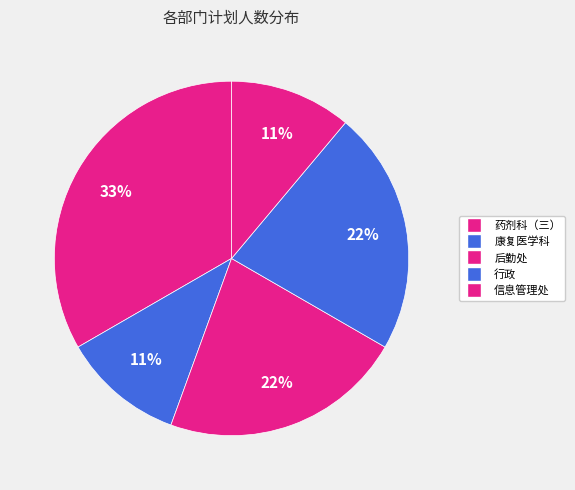

What percentage is the 信息管理处 slice, to the nearest percent?

11%